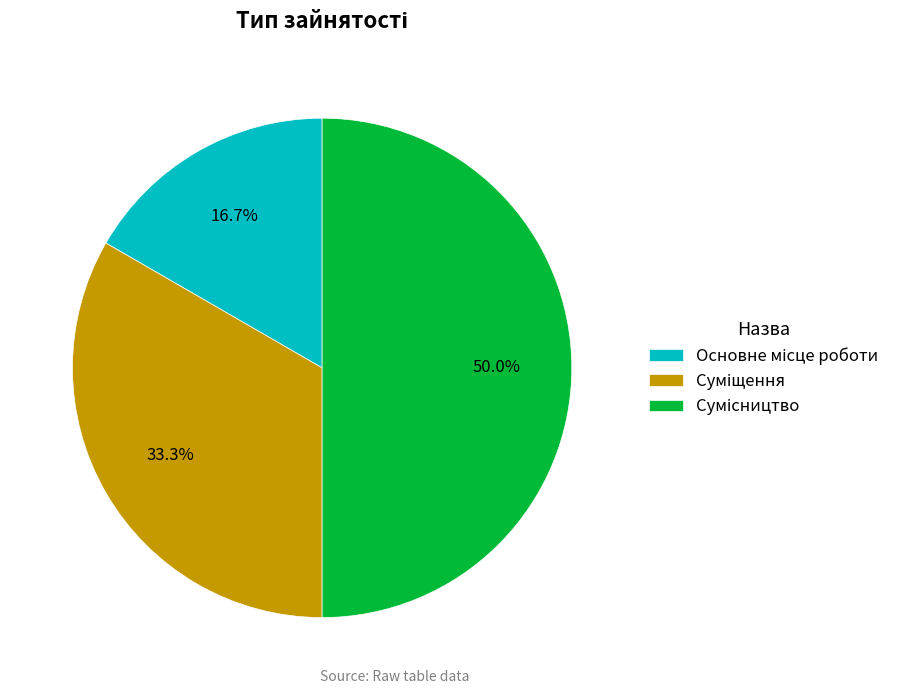

How many slices are in this pie chart?

3